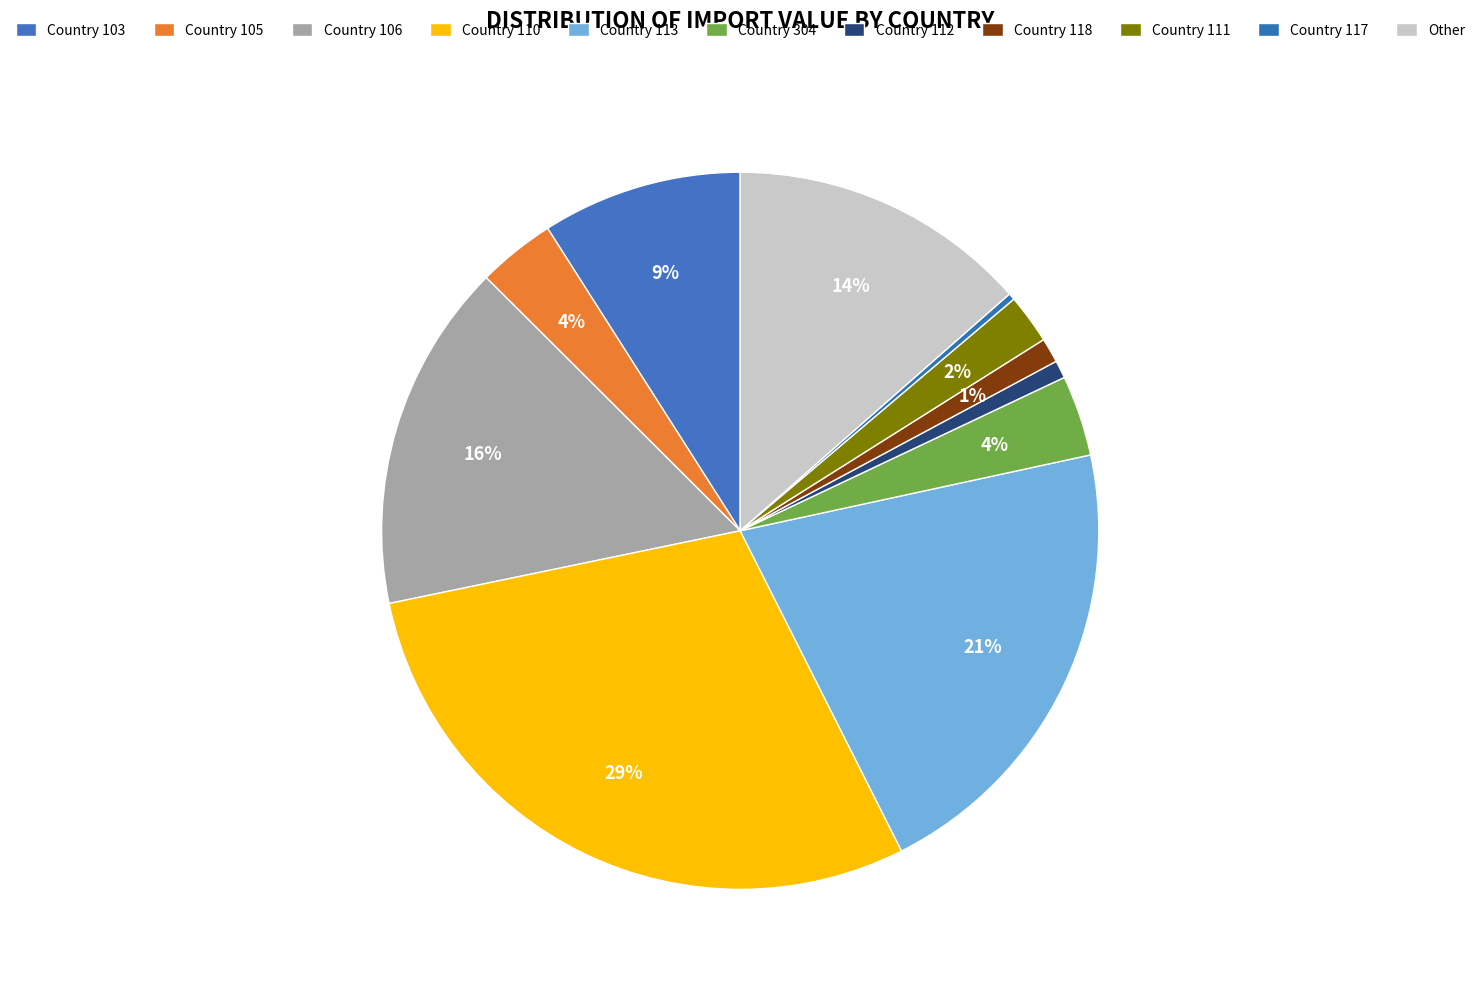

How many slices are in this pie chart?

11